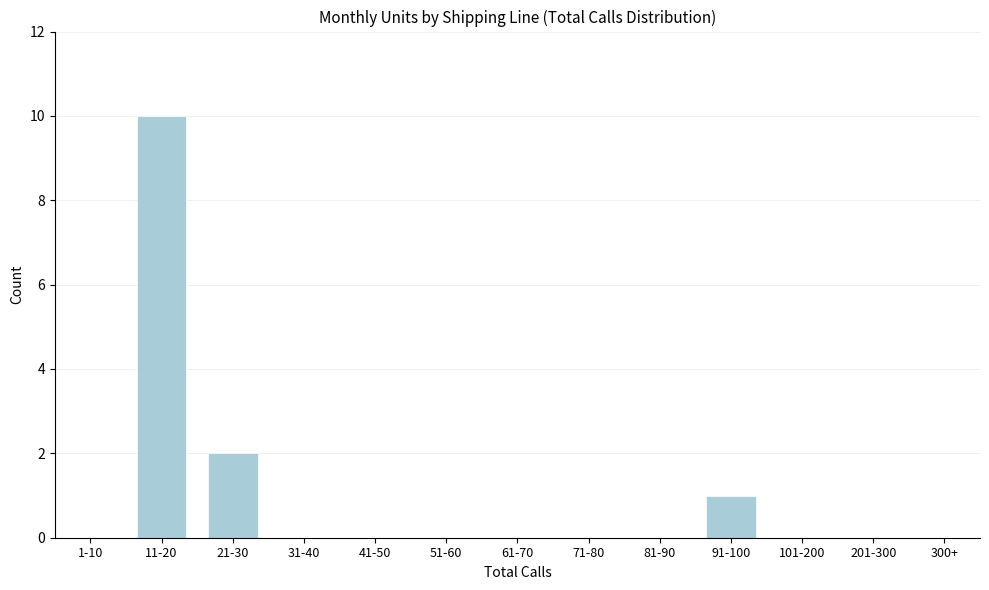

Which has a higher value, 91-100 or 201-300?

91-100